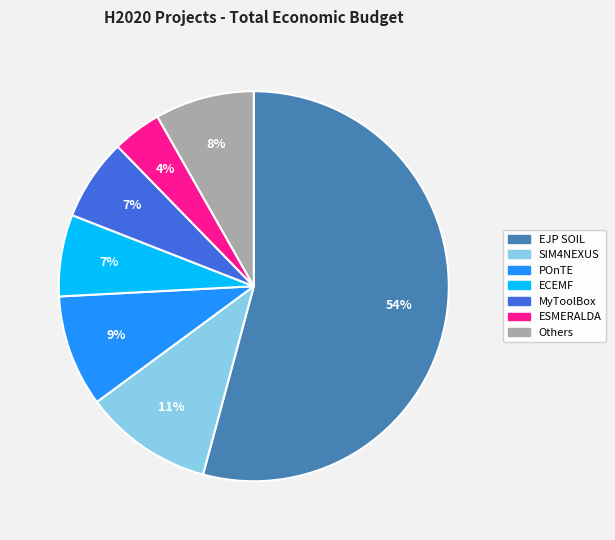

To the nearest percent, what is the difference between the largest and smallest slice percentages?

50%